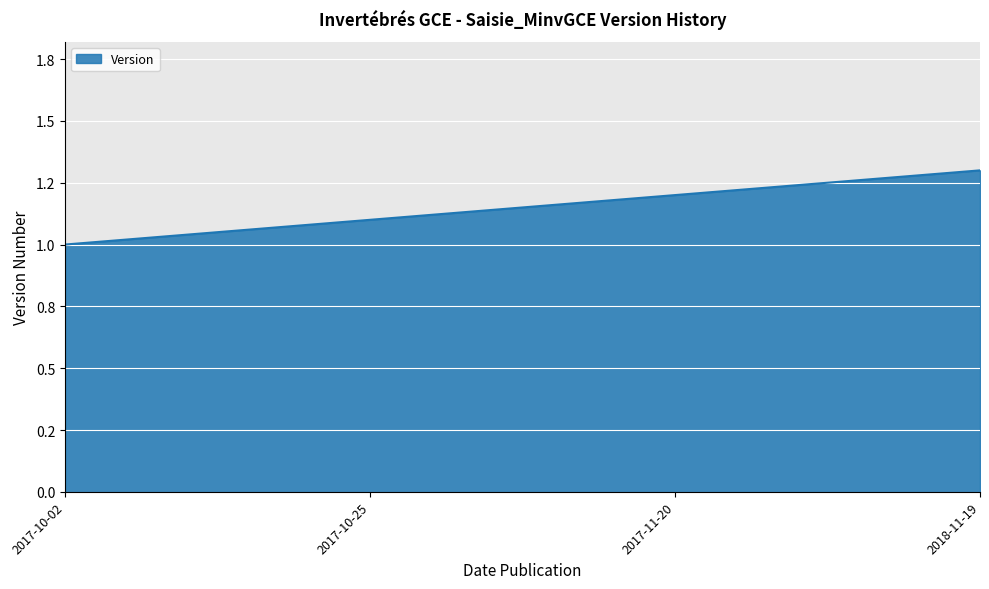

Reading left to right, what are all the values shown in this chart?

2017-10-02=1.0	2017-10-25=1.1	2017-11-20=1.2	2018-11-19=1.3